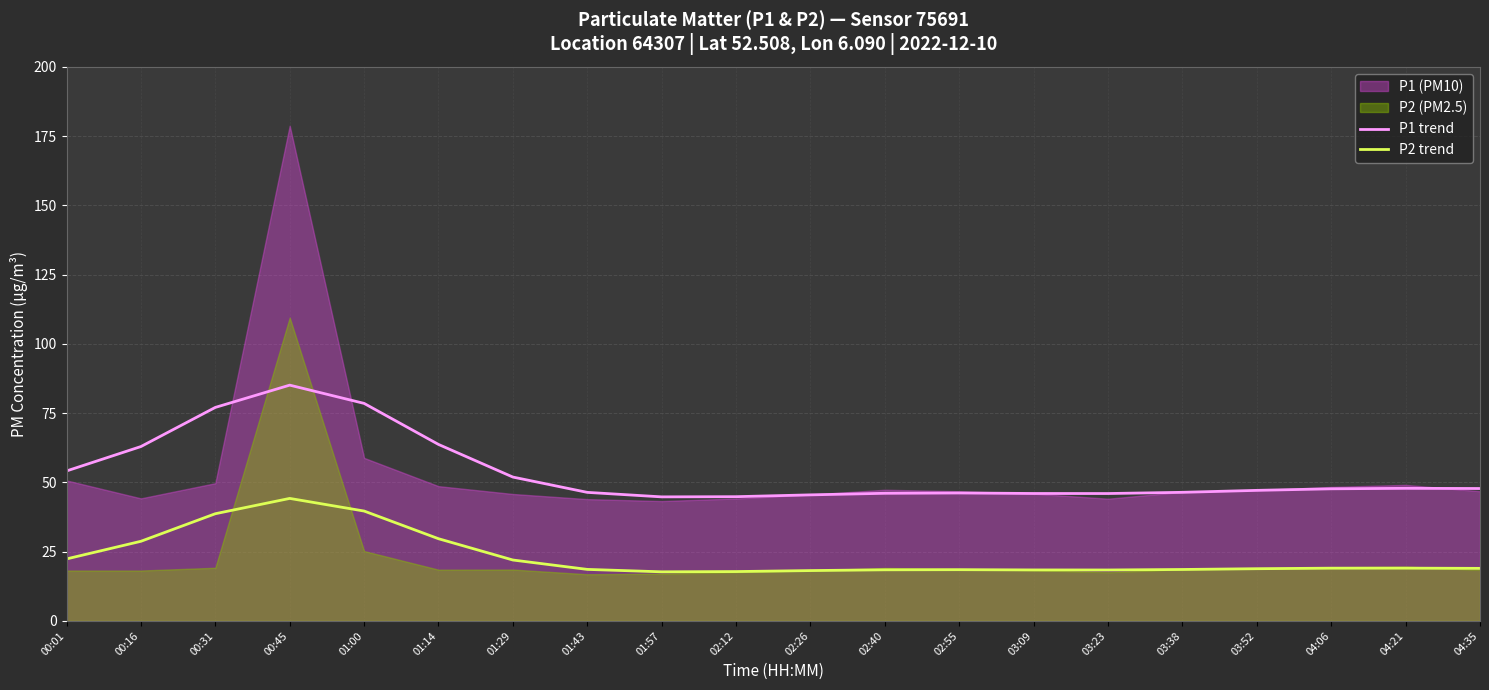

At which category does the chart reach its peak across all series?

00:45